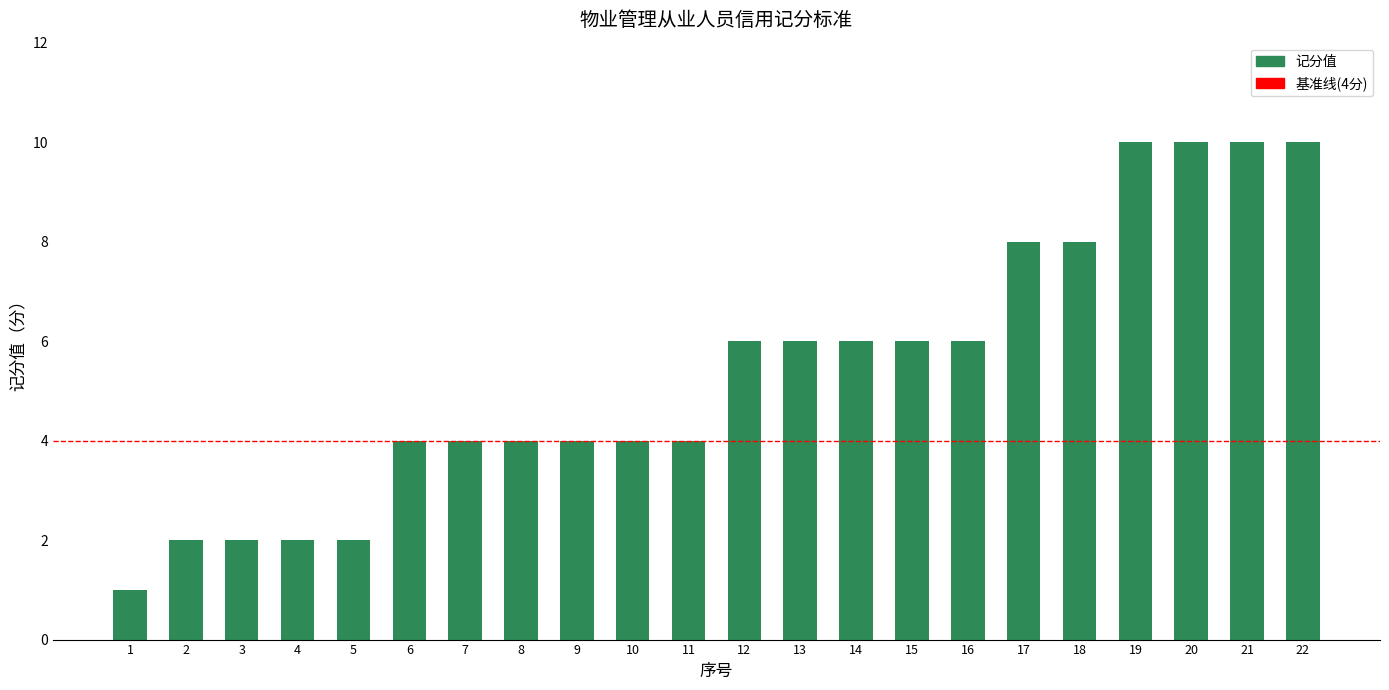

What is the approximate value at 6?

4